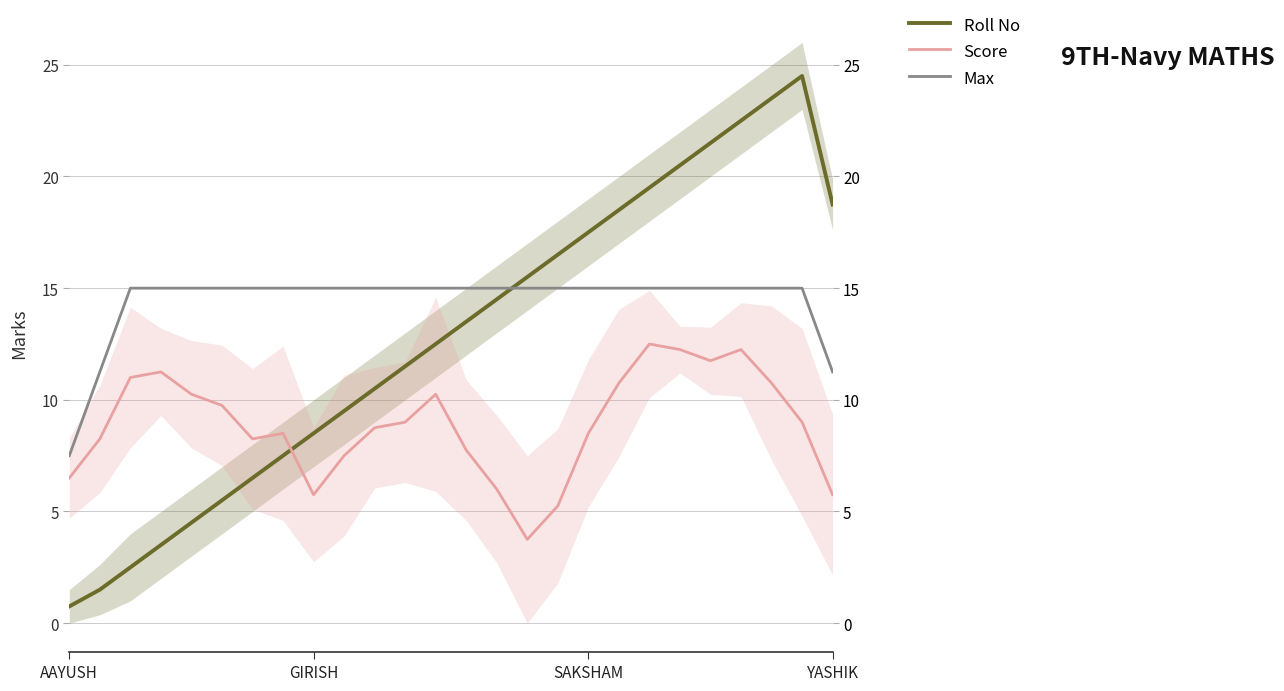

How many categories are shown in the chart?

26